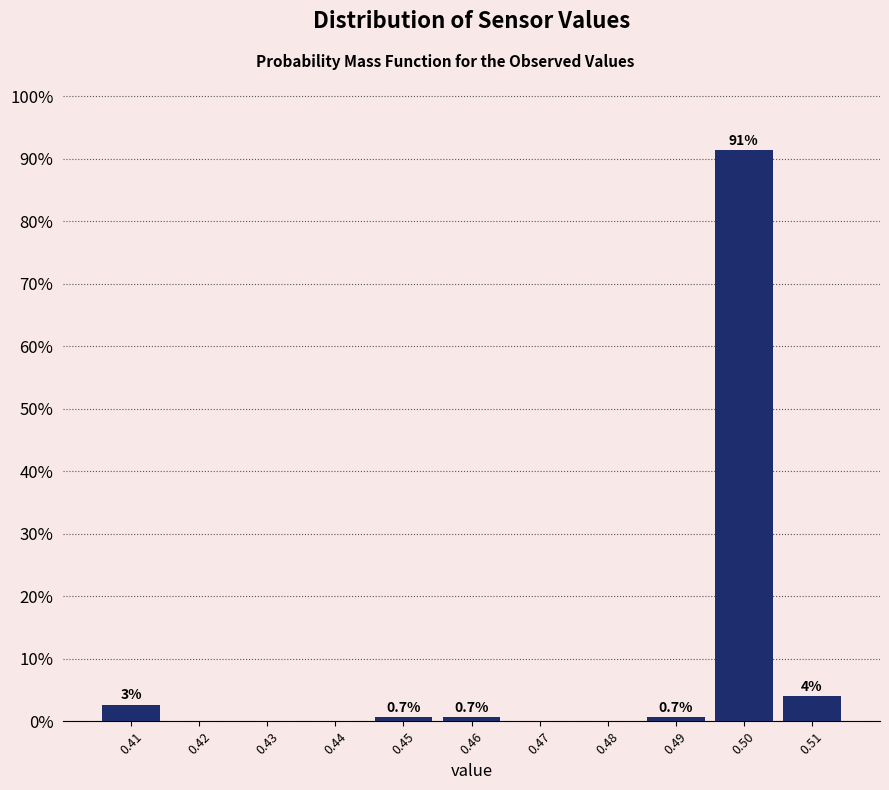

Between 0.49 and 0.44, which is larger?

0.49